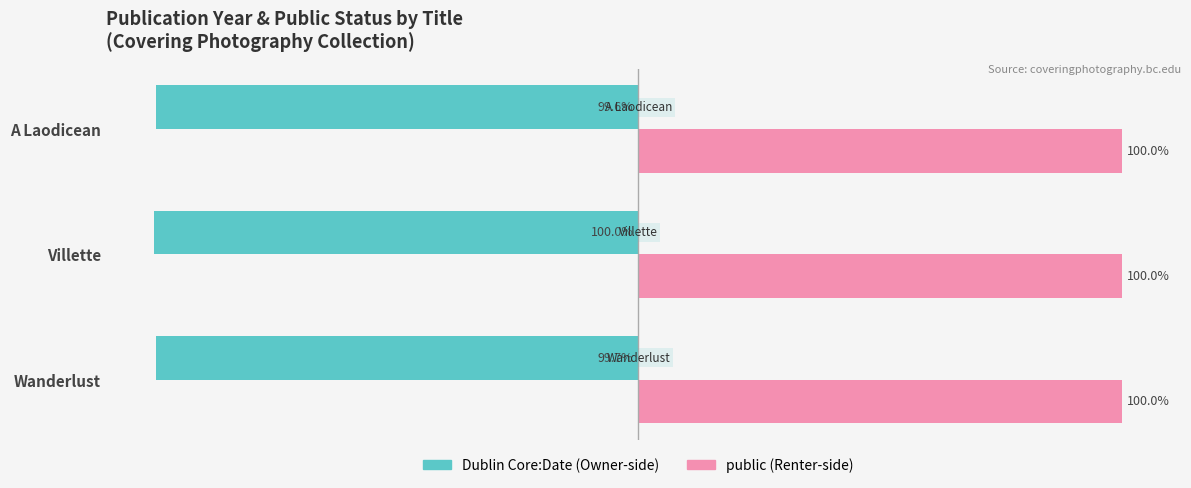

At which category is the sum across all series the highest?

A Laodicean